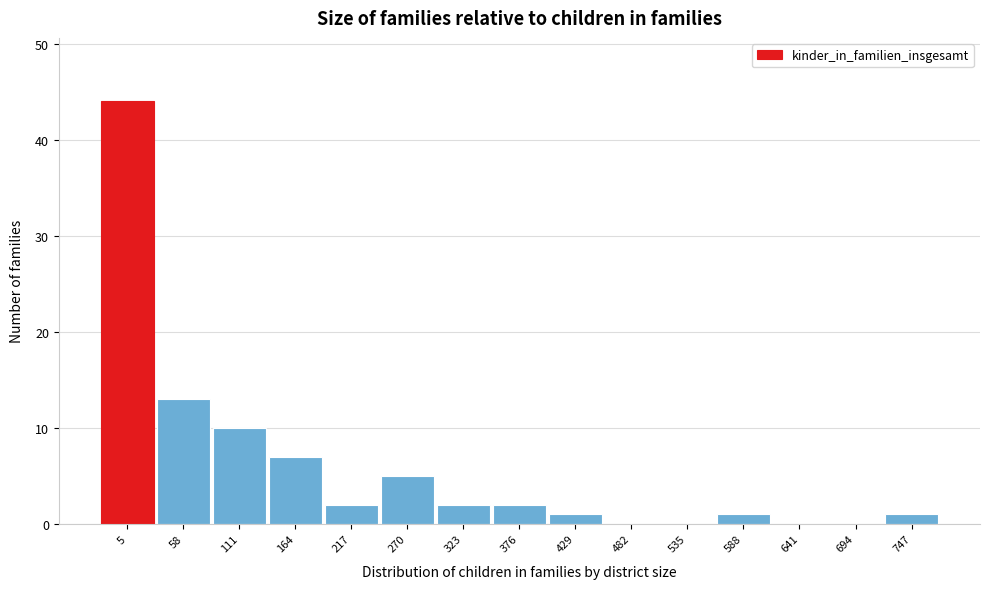

Reading left to right, transcribe all the data shown in this chart.

5=44	58=13	111=10	164=7	217=2	270=5	323=2	376=2	429=1	482=0	535=0	588=1	641=0	694=0	747=1